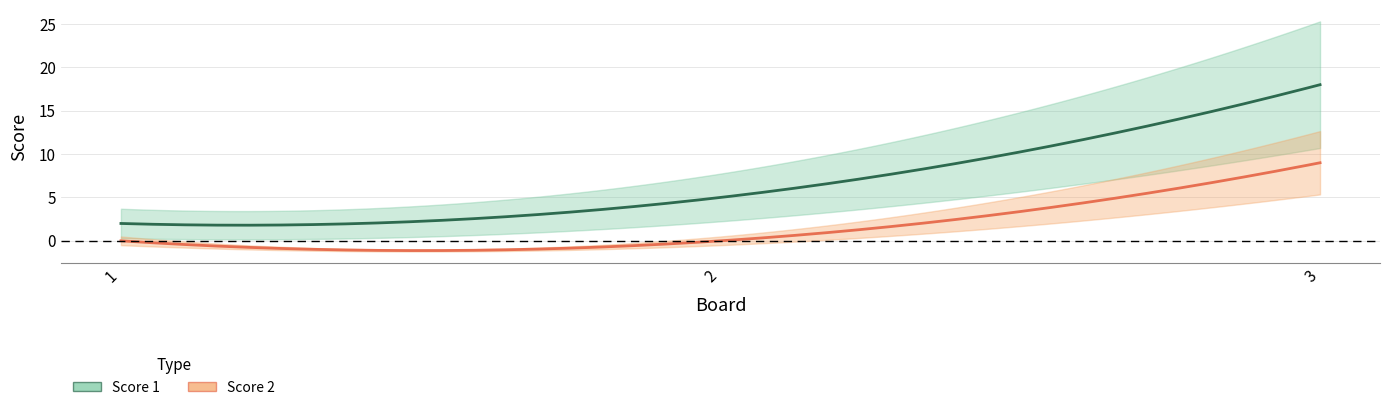

Which has a higher value, 1 or 3?

3